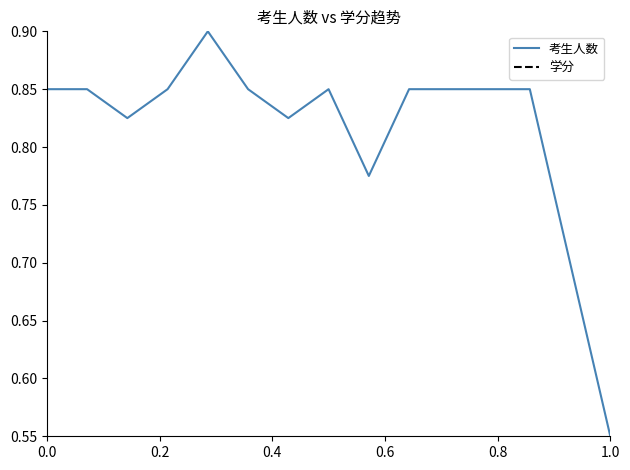

True or false: 考生人数 and 学分 intersect in this chart.

False